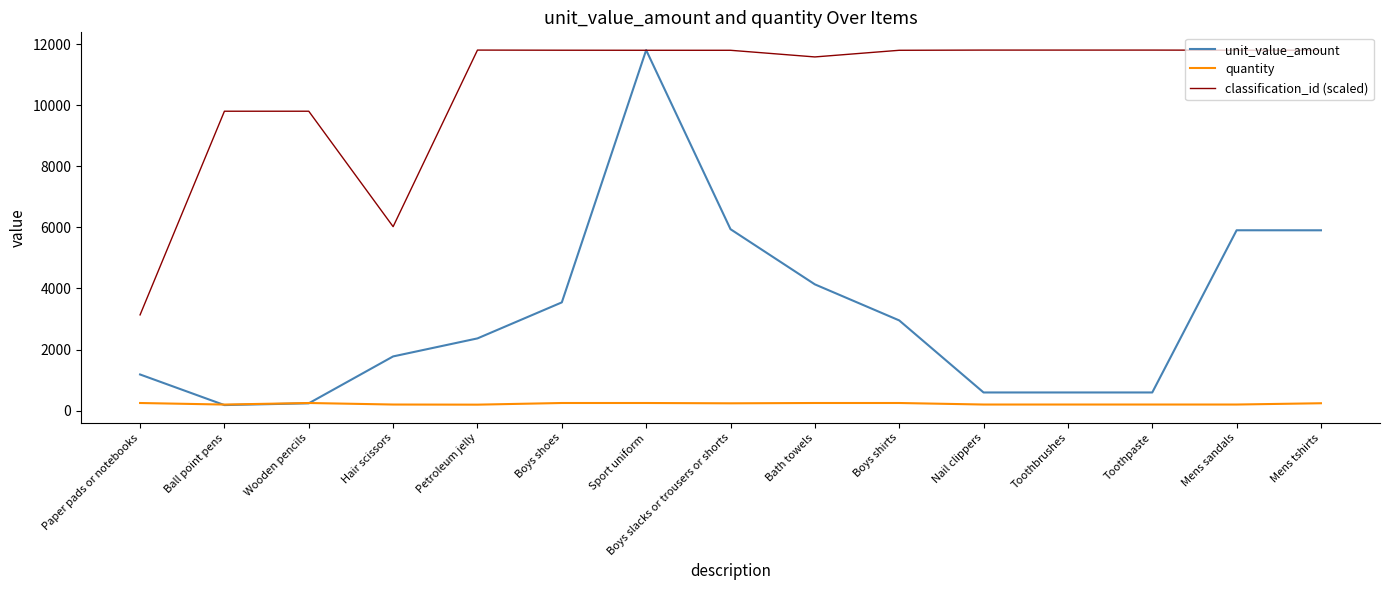

What is the difference between the maximum and minimum values in the quantity series?

54.0